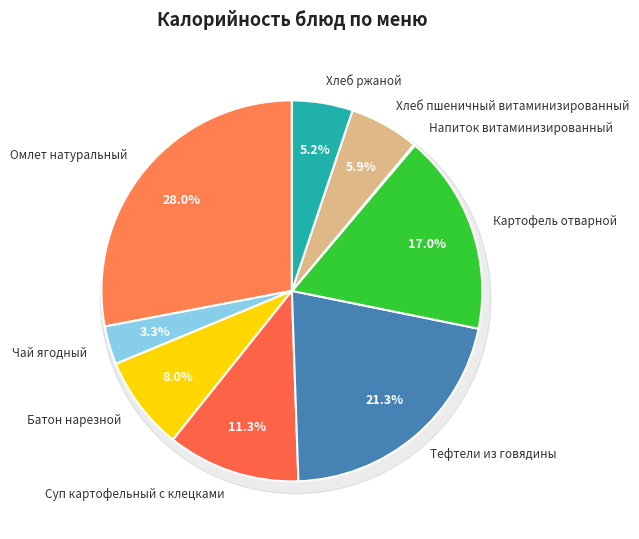

Is there a majority slice in this chart?

No